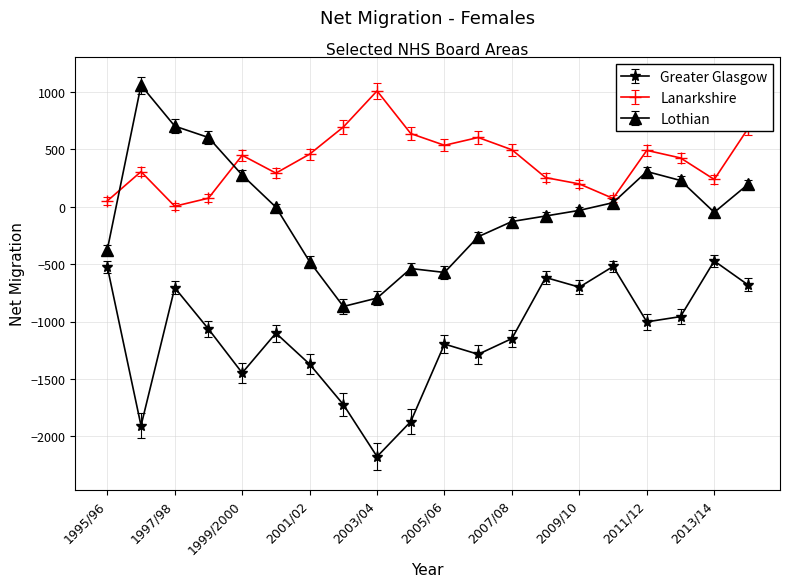

True or false: Greater Glasgow has more than 1 interior local peaks.

True